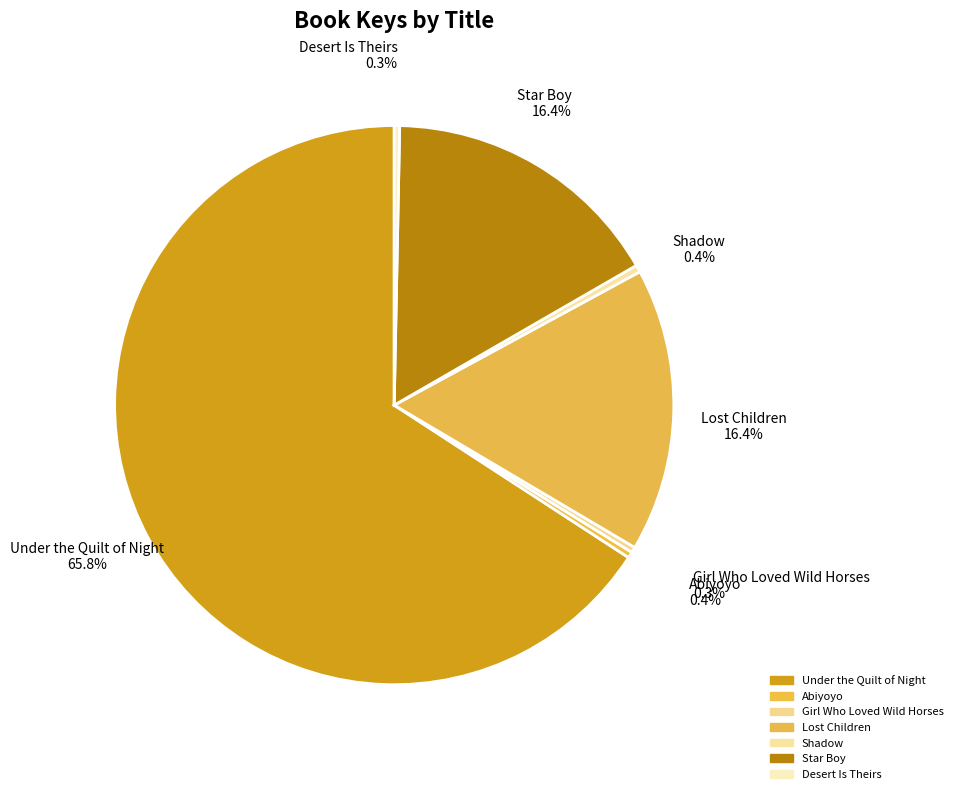

To the nearest percent, what is the combined percentage of Abiyoyo and Under the Quilt of Night?

66%